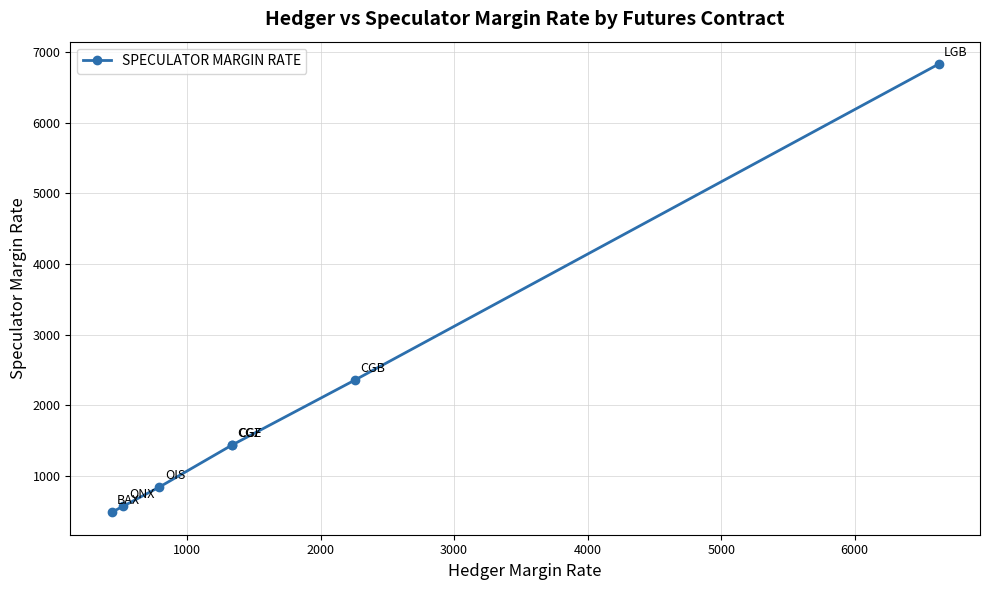

True or false: there are more than 1 points higher than both neighbors.

False